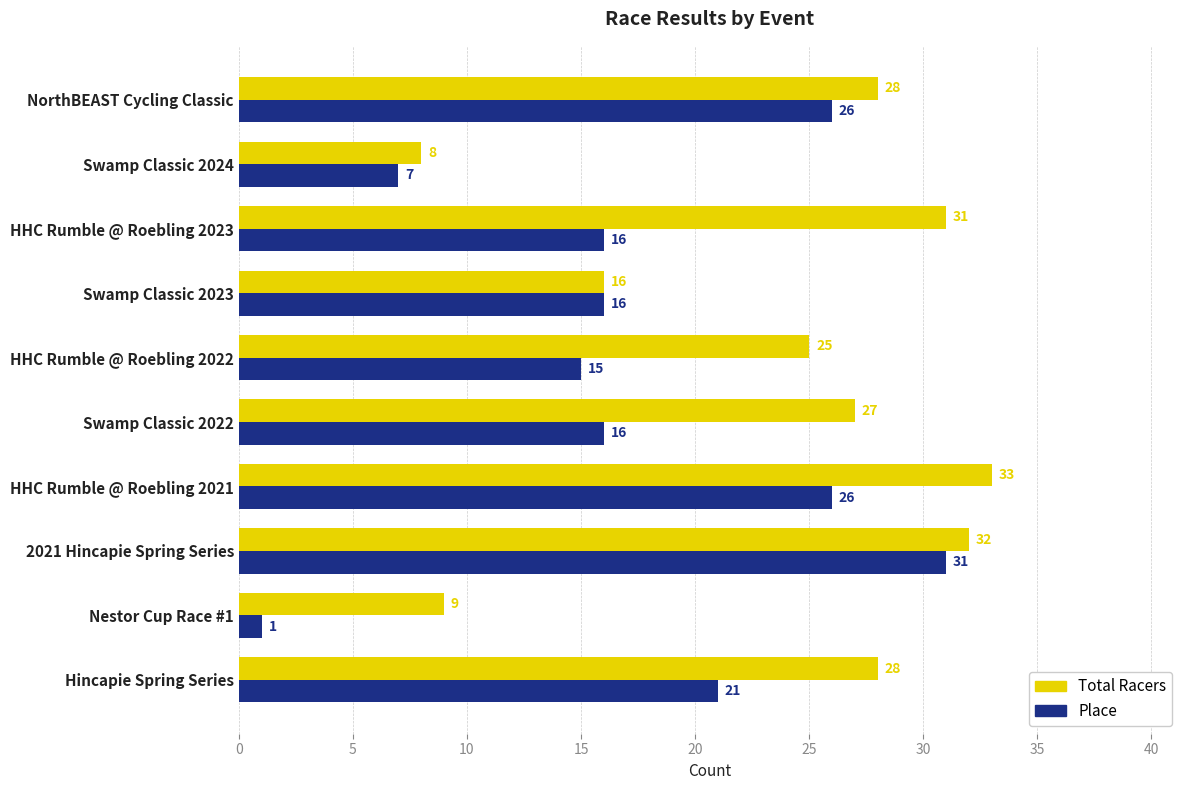

At which label does Total Racers reach its minimum?

Swamp Classic 2024